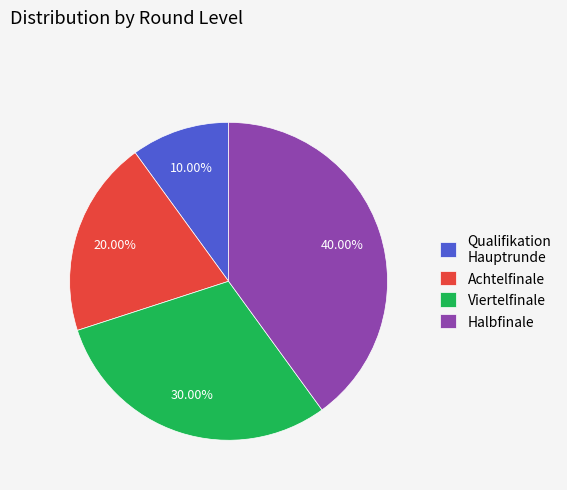

To the nearest percent, what is the average slice percentage?

25%